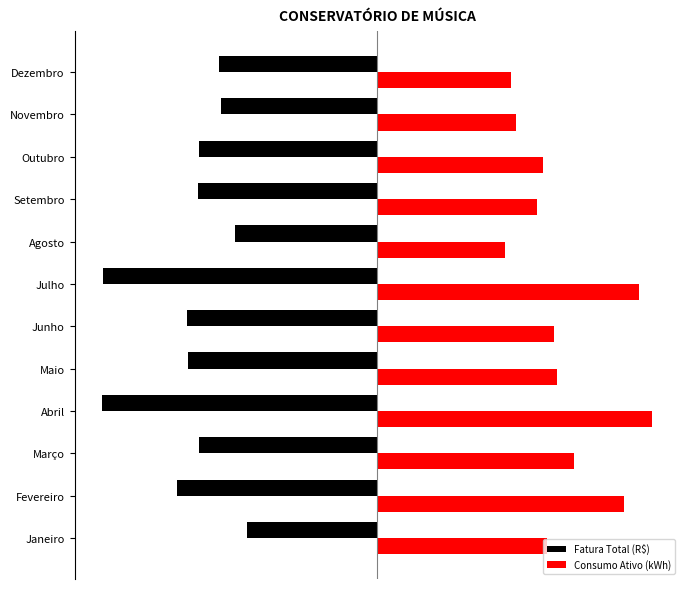

List the series in order of their peak value, lowest first.

Fatura Total (R$), Consumo Ativo (kWh)